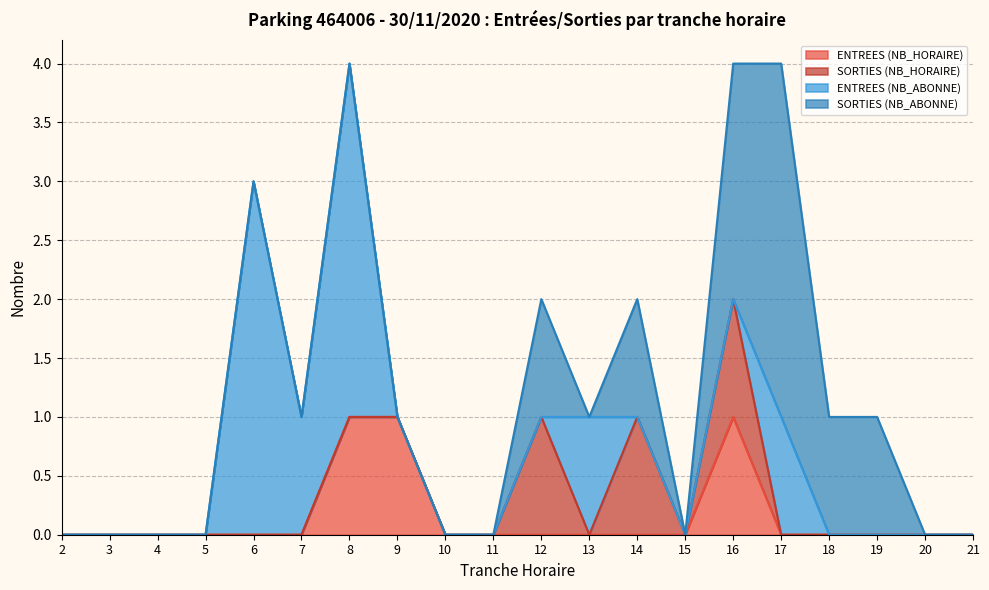

How many series are shown in this chart?

4